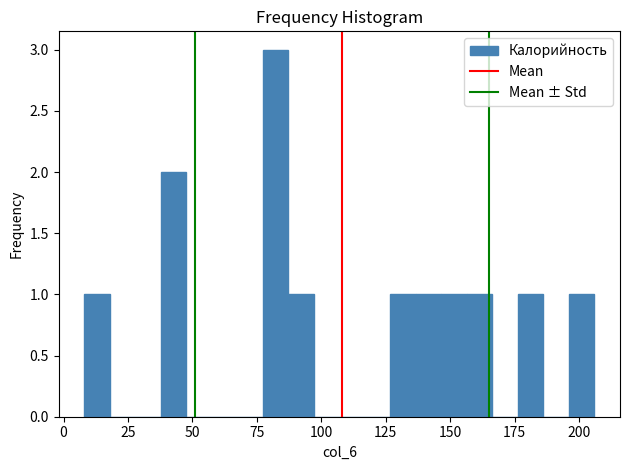

Read against the x-axis, roughly where is the centre of the tallest bar?

80